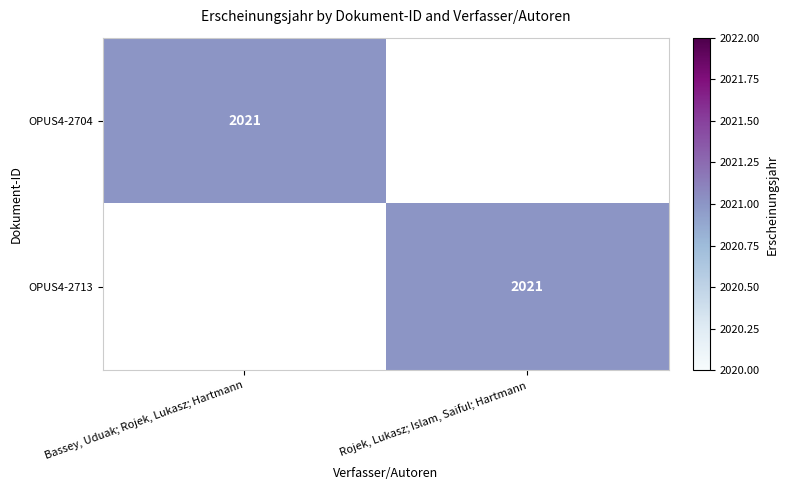

Is it true that OPUS4-2704 equals 3421 at Bassey, Uduak; Rojek, Lukasz; Hartmann?

False